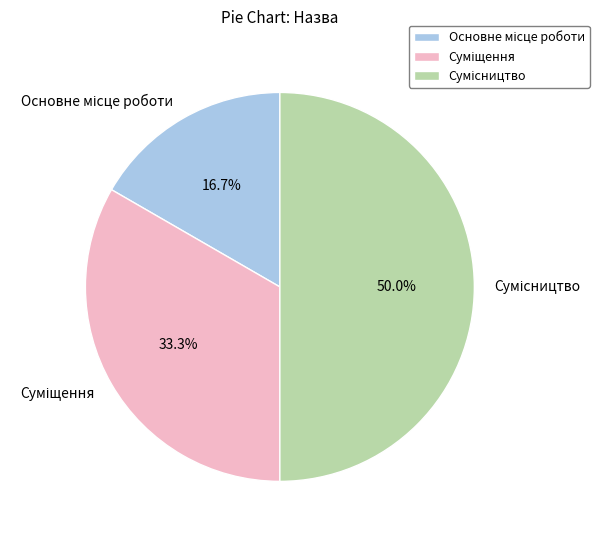

The Суміщення slice represents 45% of the pie. True or false?

False